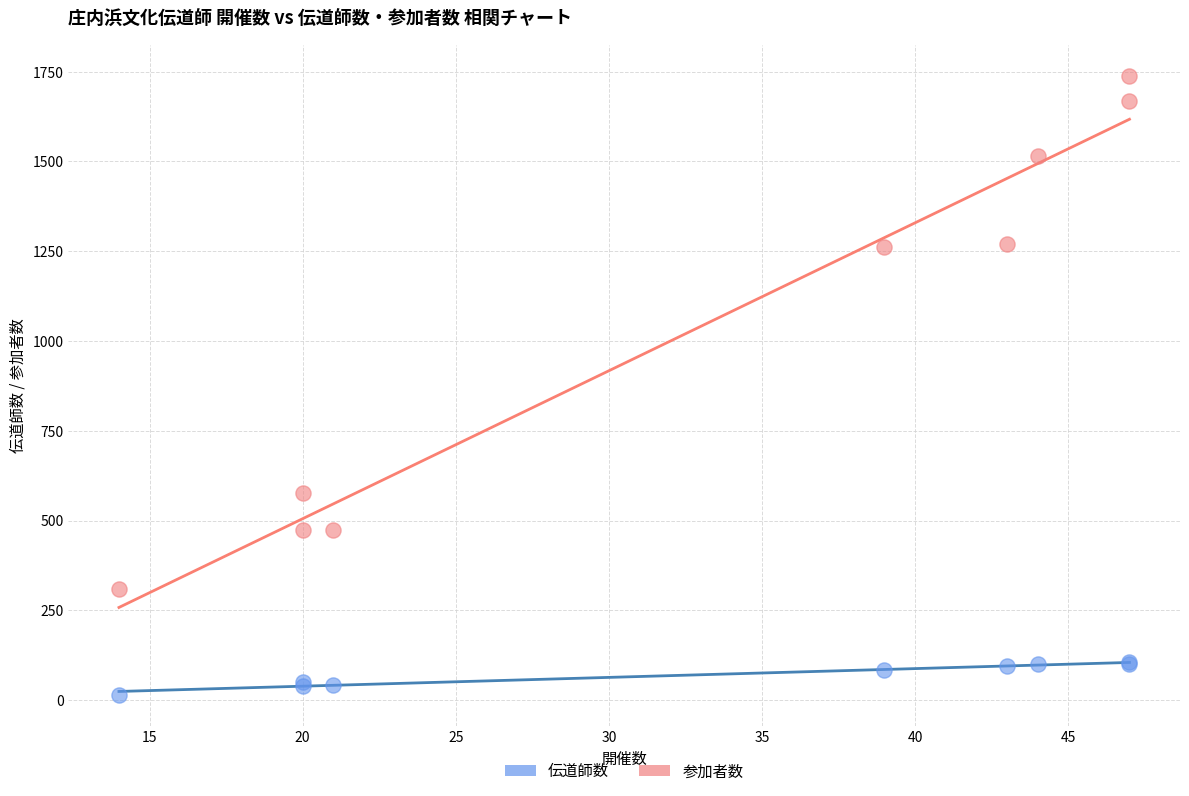

Which series contains the highest Y value?

参加者数